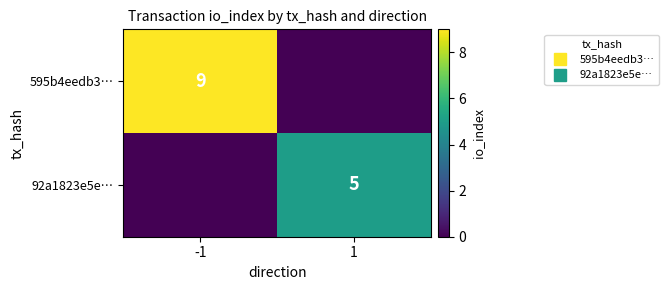

What is the average value of the 595b4eedb3… series?

4